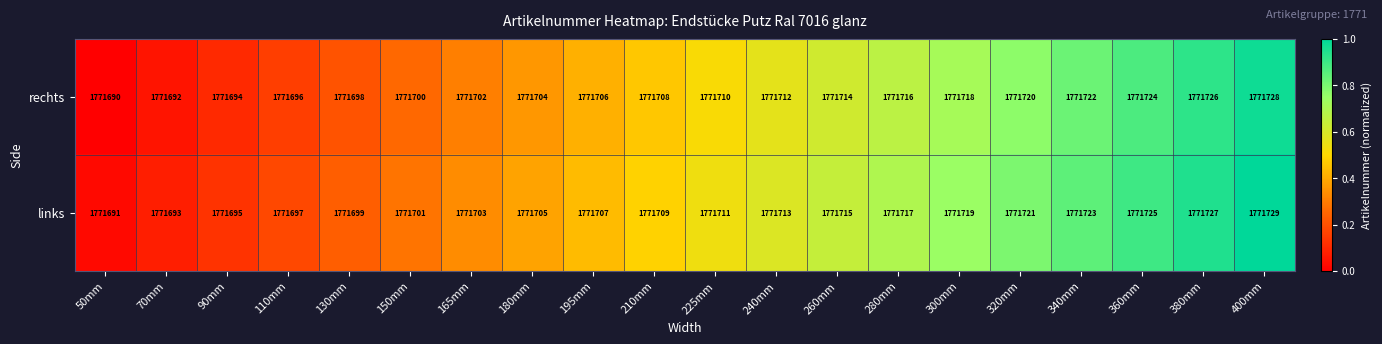

The value of rechts at 50mm is 518503. True or false?

False